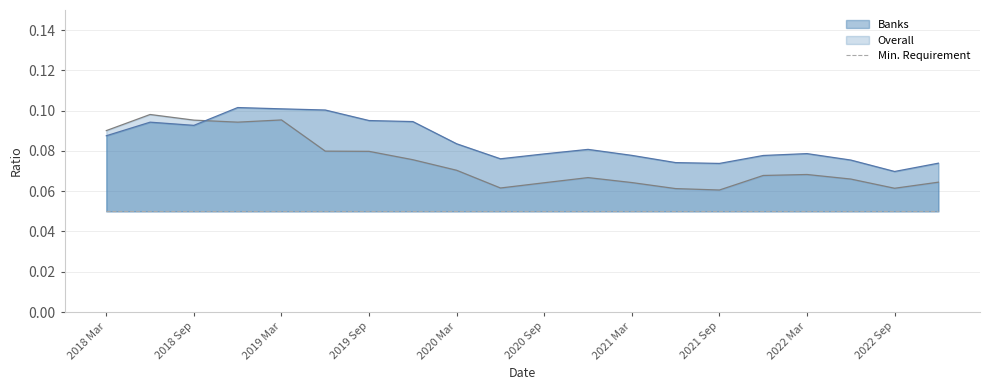

Which series has the largest total across all categories?

Banks